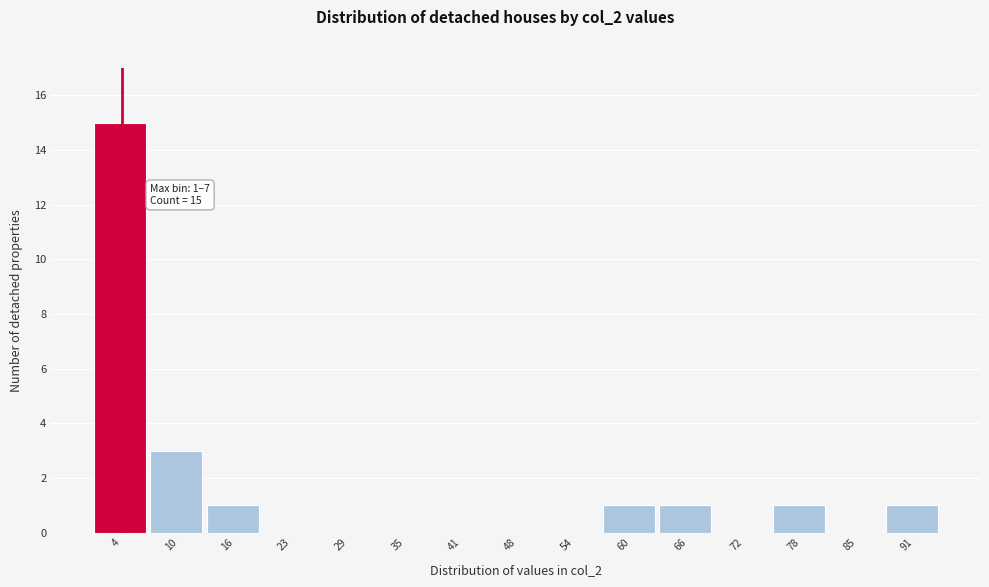

Which range on the x-axis has the tallest bar?

1.0 to 7.2